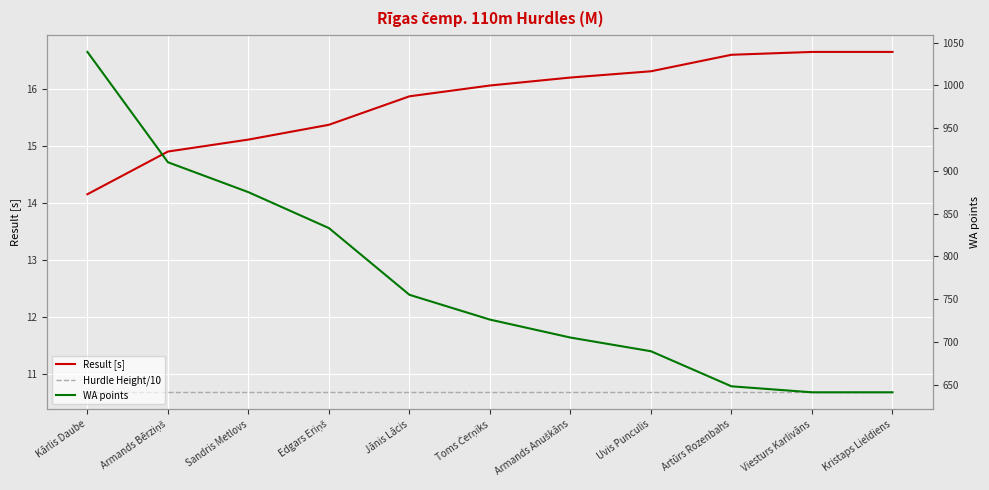

Rank the series at Kārlis Daube from highest to lowest value.

WA points, Result [s], Hurdle Height/10